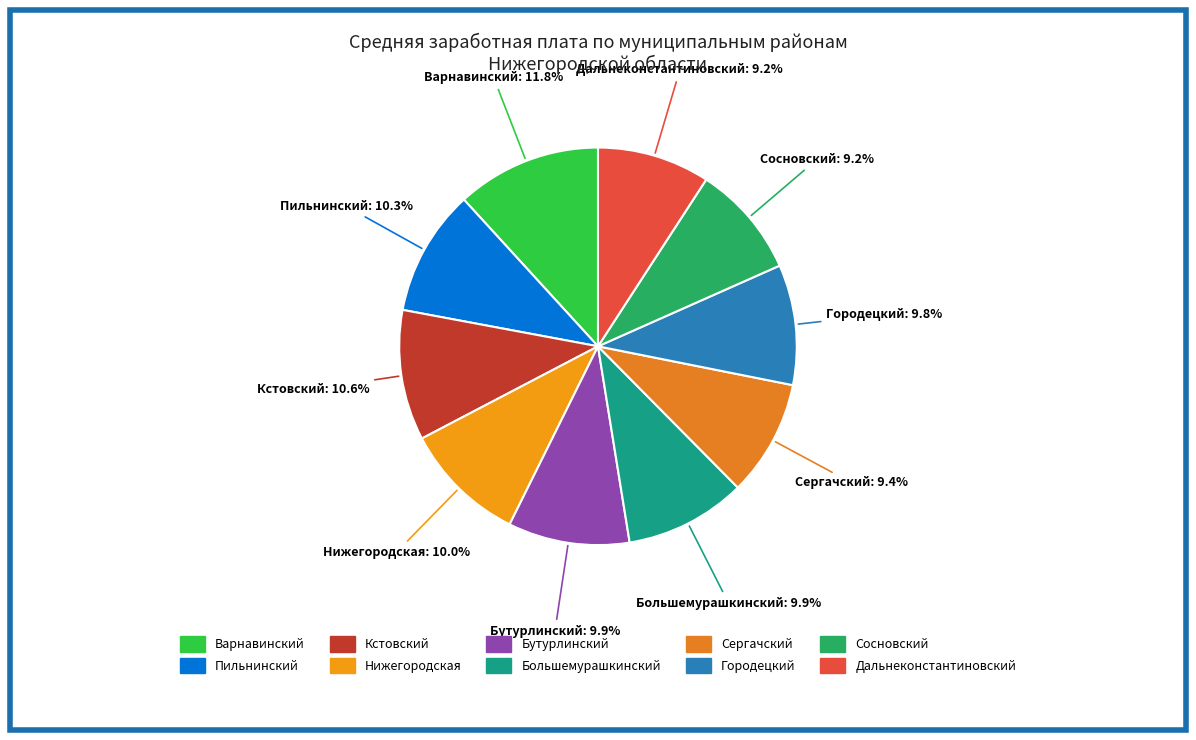

How many segments does this pie chart have?

10